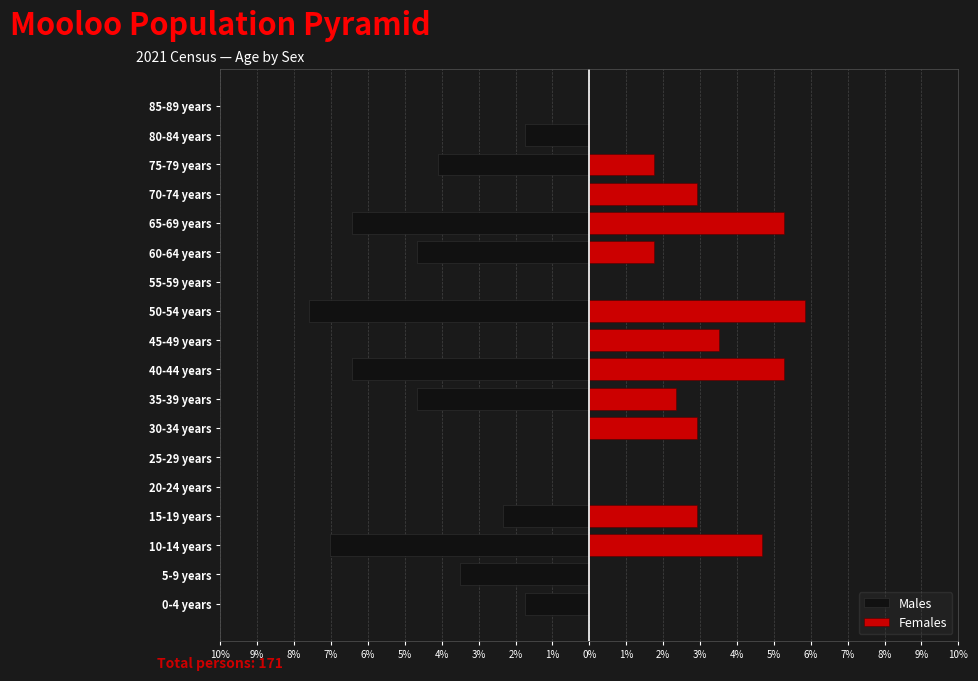

Reading left to right, extract all data points from this chart.

Males: -1.8	-3.5	-7.0	-2.3	0.0	0.0	0.0	-4.7	-6.4	0.0	-7.6	0.0	-4.7	-6.4	0.0	-4.1	-1.8	0.0
Females: 0.0	0.0	4.7	2.9	0.0	0.0	2.9	2.3	5.3	3.5	5.8	0.0	1.8	5.3	2.9	1.8	0.0	0.0